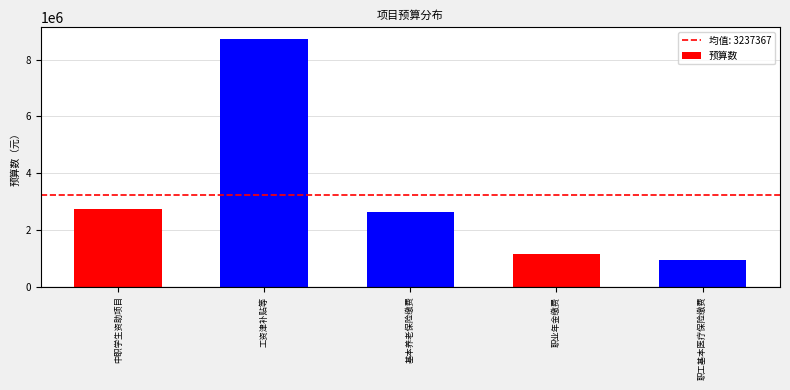

Reading left to right, transcribe all the data shown in this chart.

2746835.5	8720000.0	2630000.0	1140000.0	950000.0